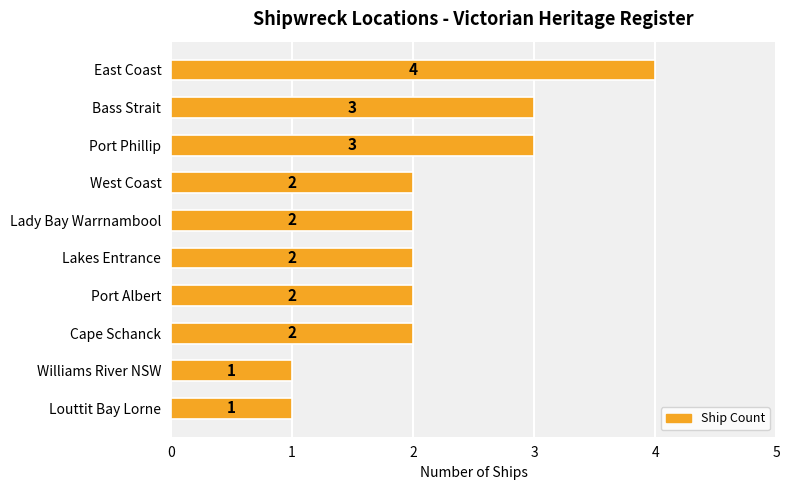

How many values are between 2 and 3?

7